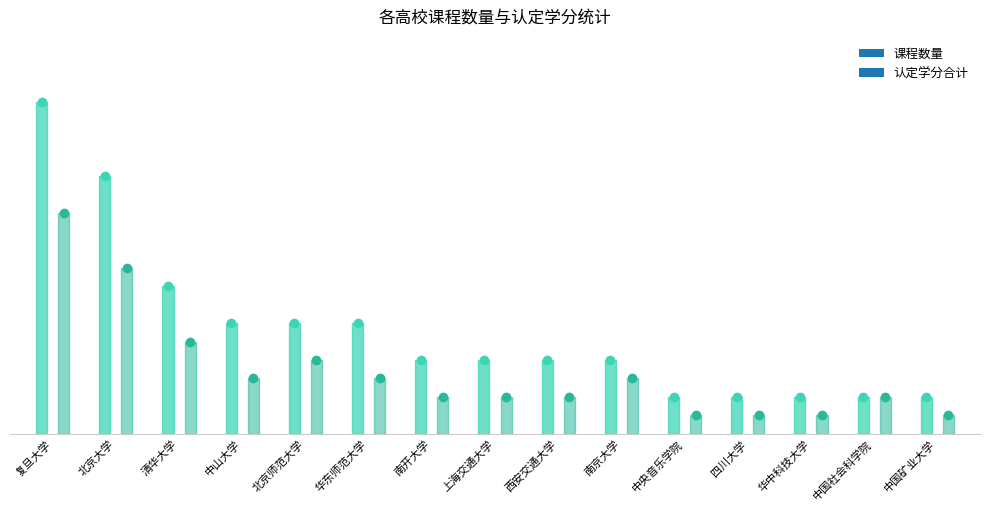

How many values in the 认定学分合计 series are below 1?

4